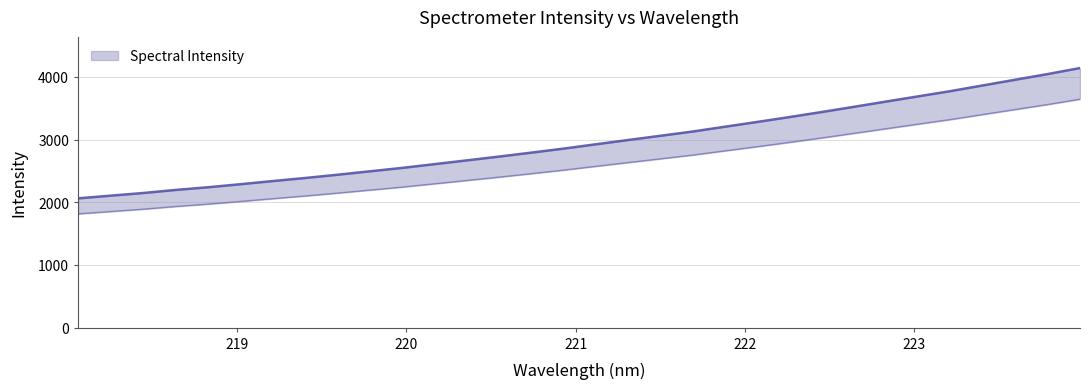

Approximately how many times larger is the value at 221.3083 compared to 222.4538?

0.9